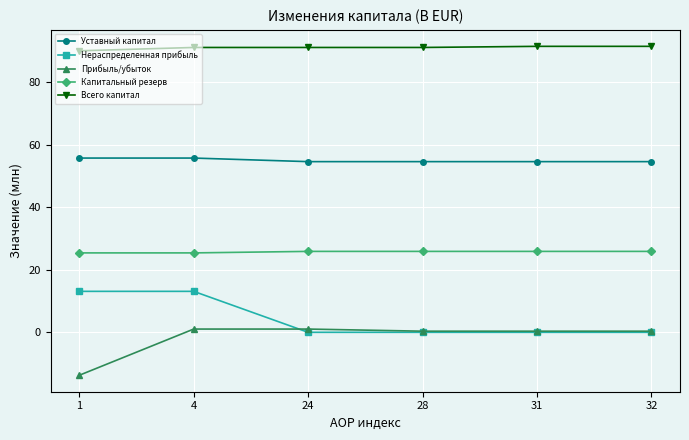

What is the maximum value for Уставный капитал?

55.7